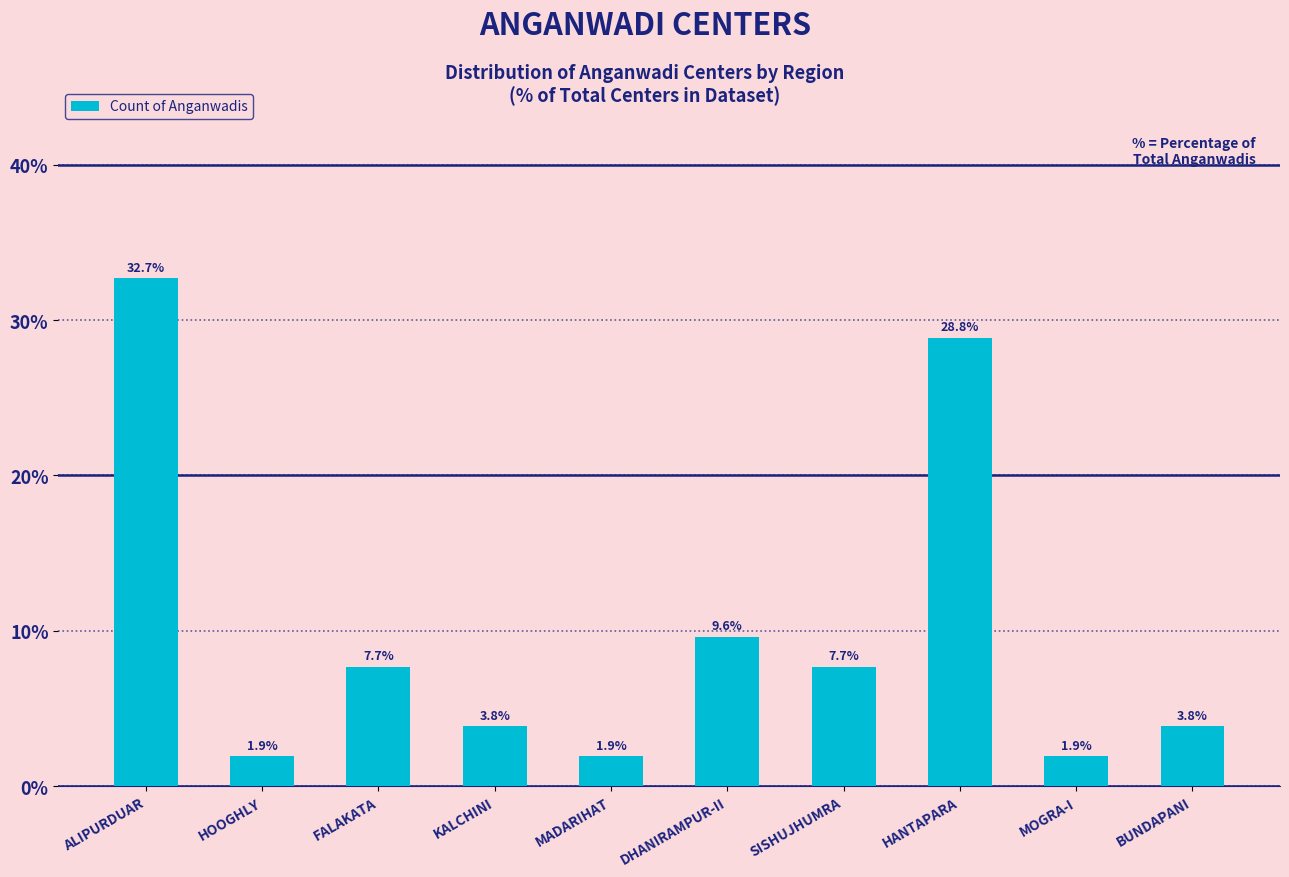

Are the bars grouped side by side (vs. stacked)?

No